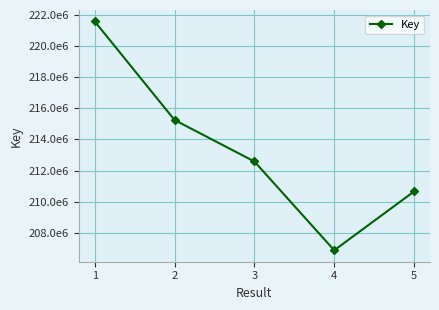

Does the chart have visible grid lines?

Yes